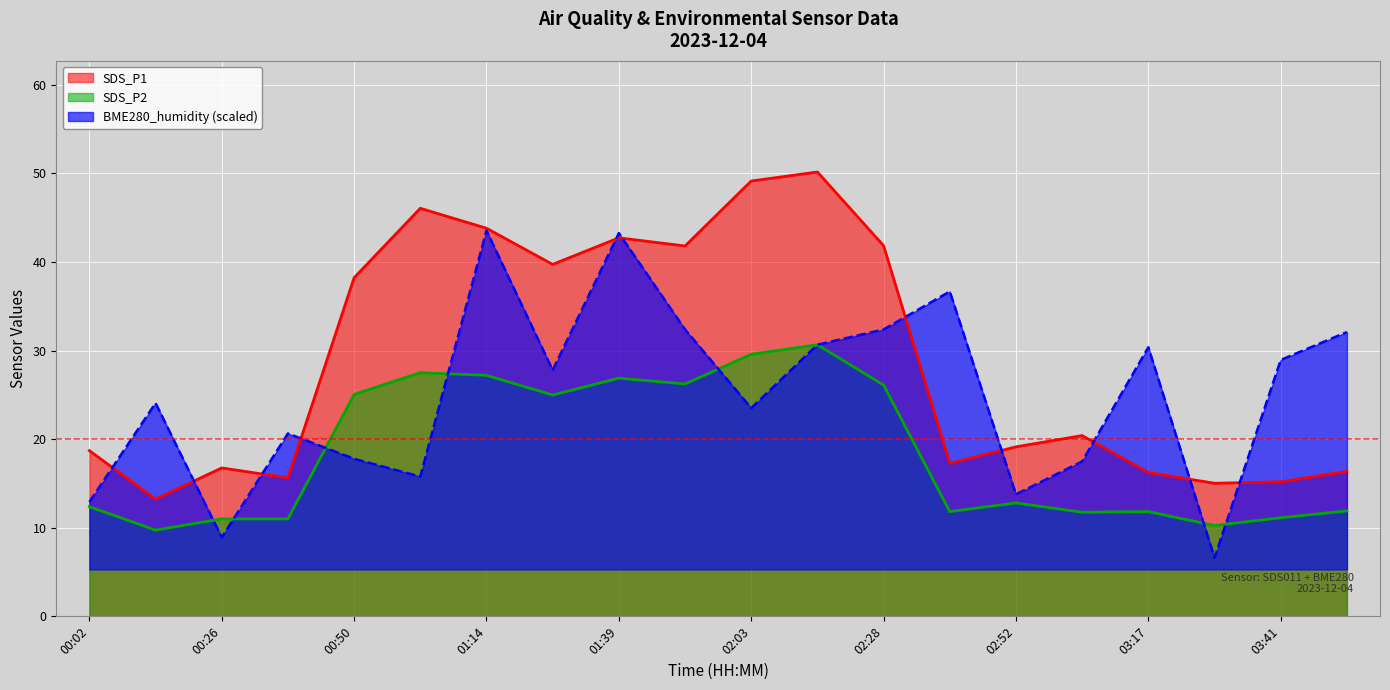

At 01:14, list the series in order from smallest to largest.

SDS_P2, BME280_humidity, SDS_P1